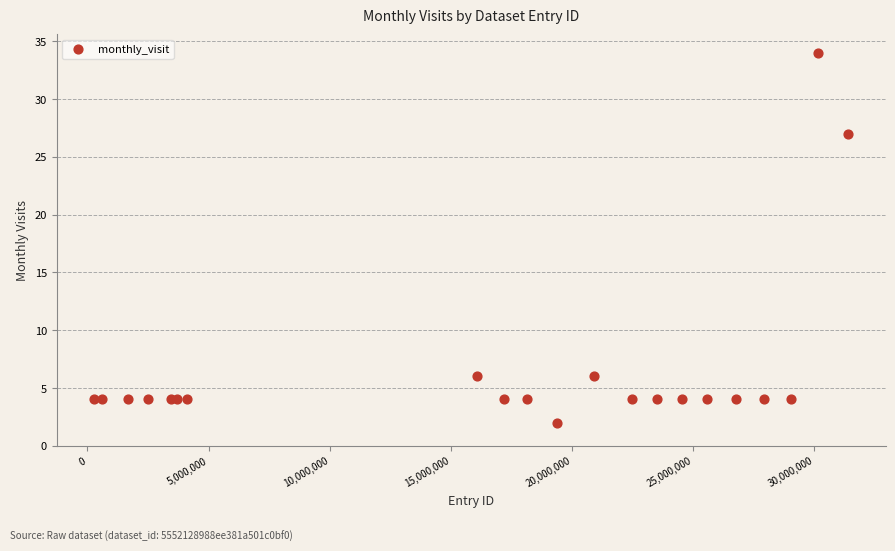

What Y value in the scatter plot is closest to 18?

27